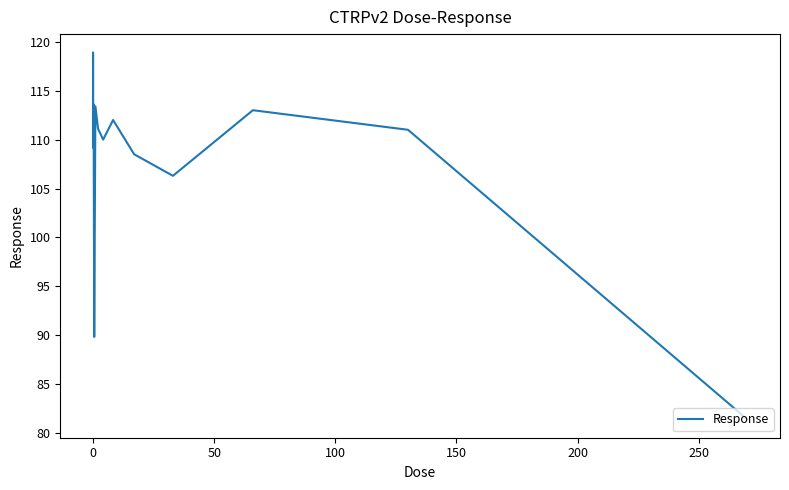

What is the sum of all values?

1617.9